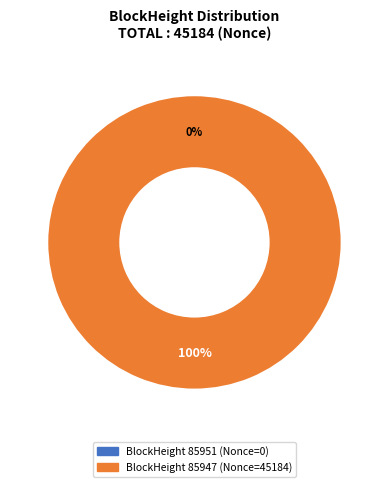

To the nearest percent, what is the difference between the largest and smallest slice percentages?

100%